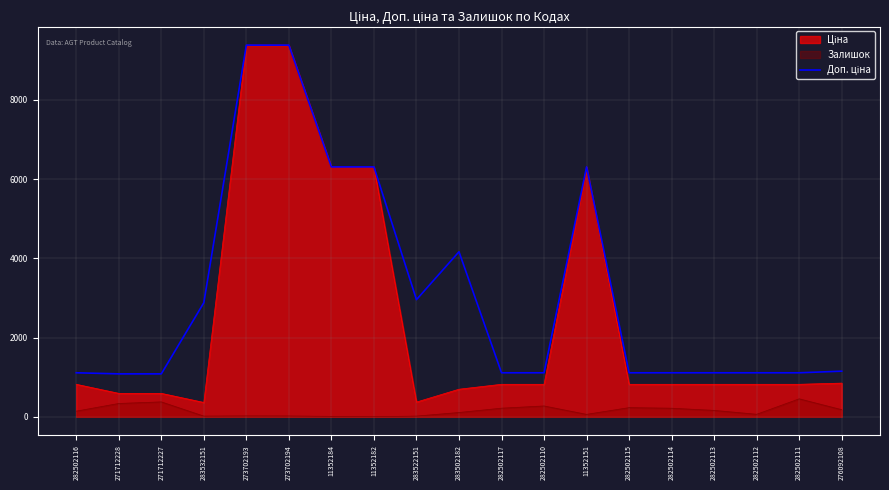

Reading left to right, extract all data points from this chart.

1109.2	1081.7	1081.7	2878.8	9384.0	9384.0	6308.8	6308.8	2955.8	4165.6	1109.2	1109.2	6308.8	1109.2	1109.2	1109.2	1109.2	1109.2	1149.7